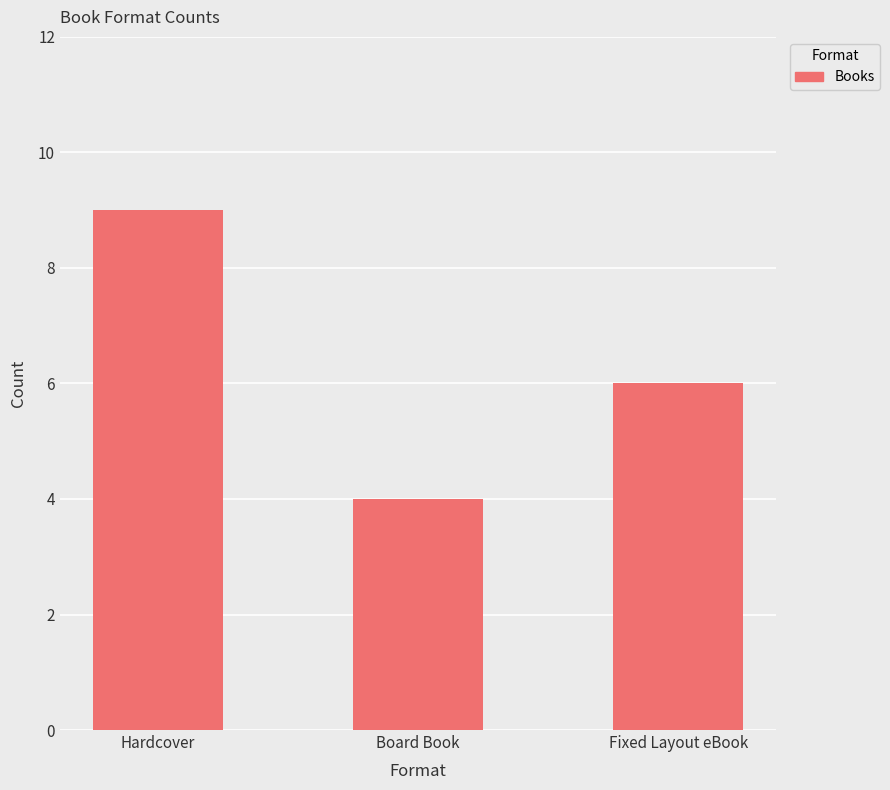

Reading left to right, list all the values displayed in this chart.

Hardcover=9	Board Book=4	Fixed Layout eBook=6